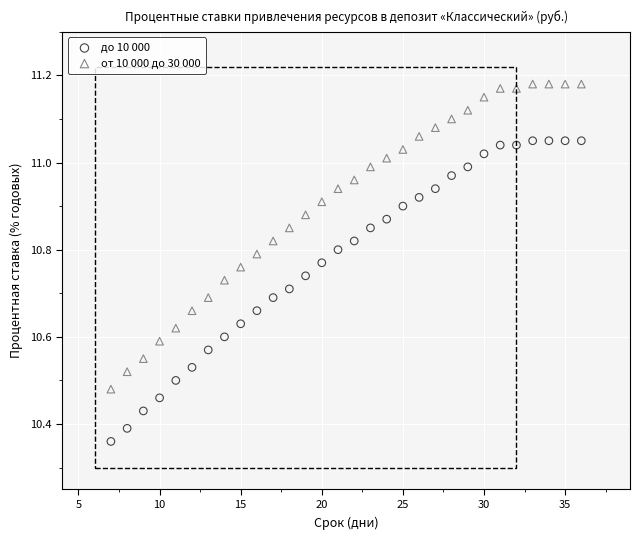

Which series contains the lowest Y value?

до 10 000